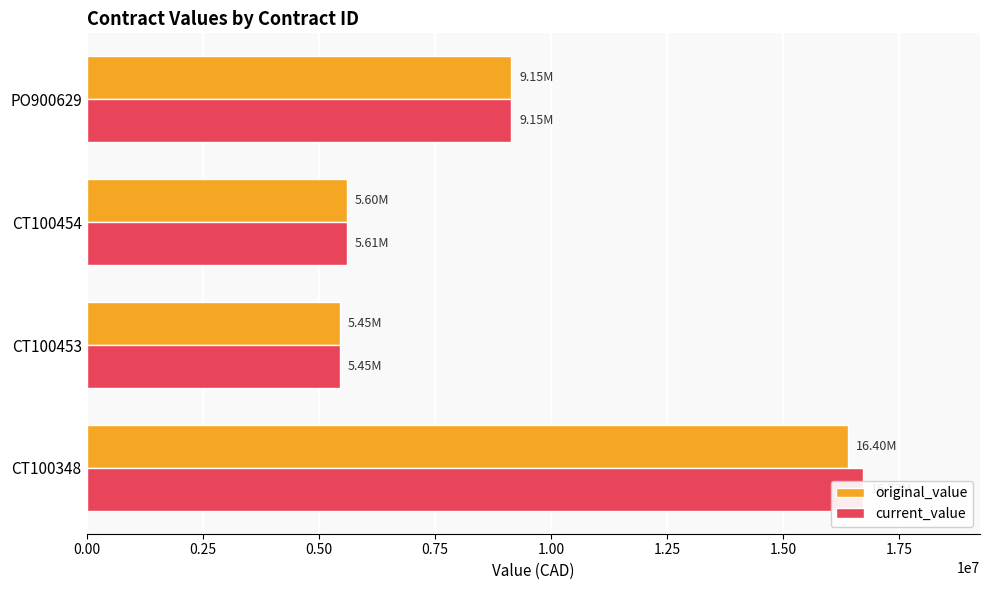

How many bars are there in total?

8